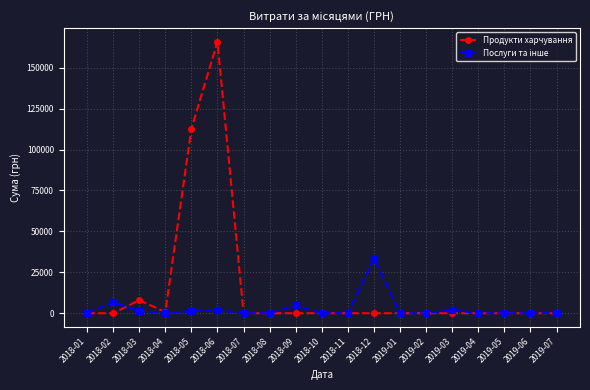

At which category does Продукти харчування reach its first local peak?

2018-03